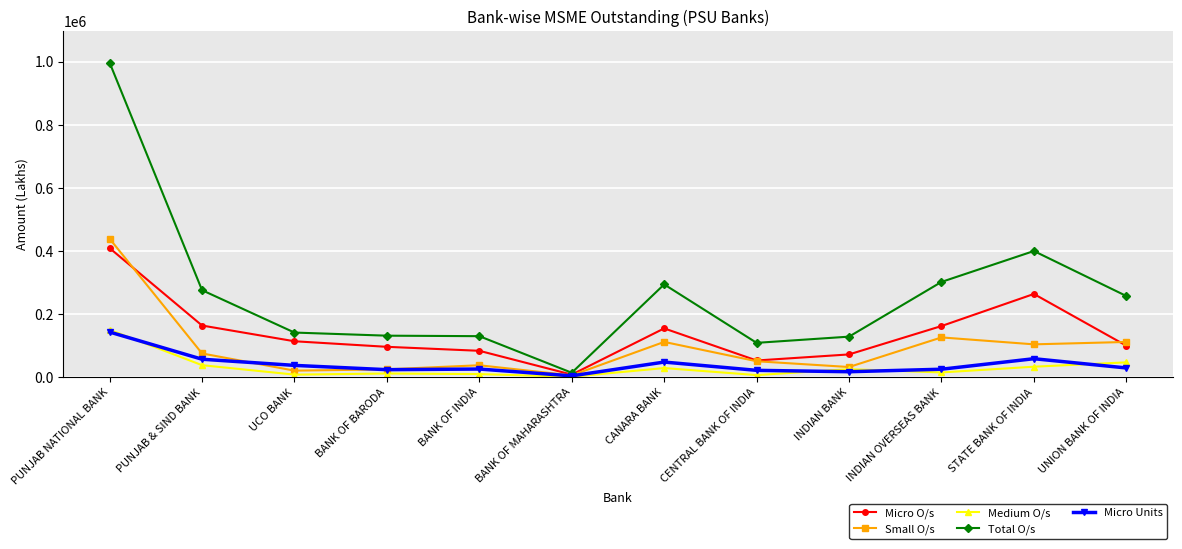

What is the greatest value displayed?

996821